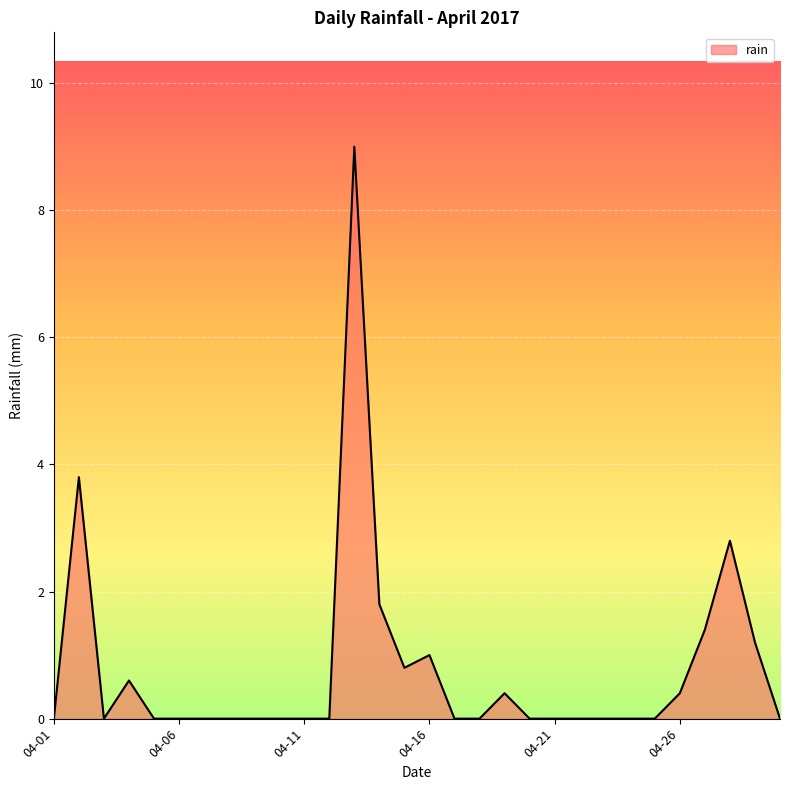

How many lines are shown in the chart?

1